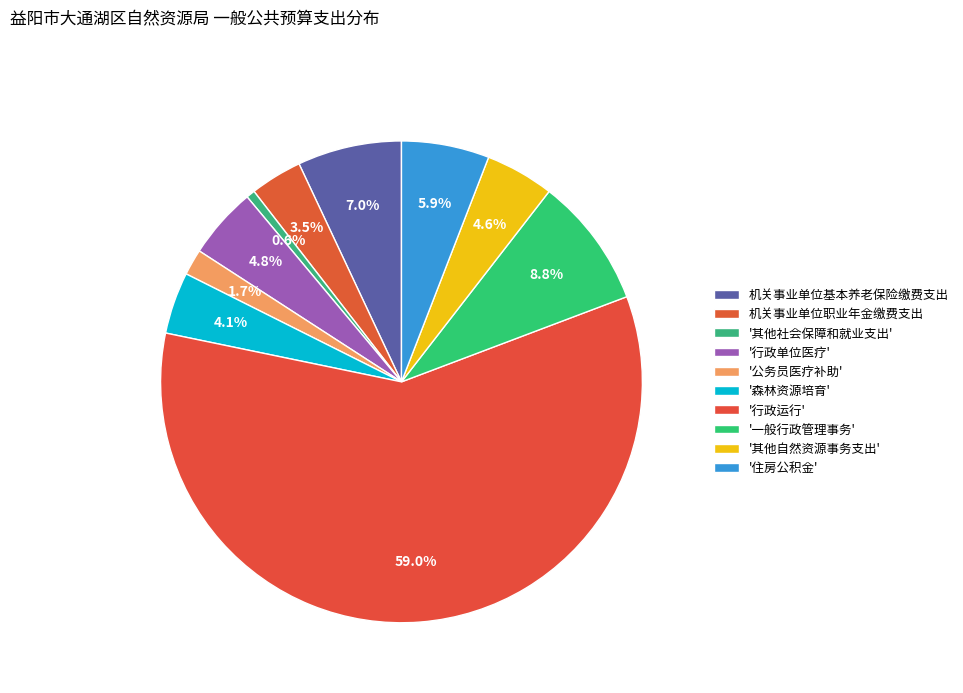

Rank the categories by value from lowest to highest.

其他社会保障和就业支出, 公务员医疗补助, 机关事业单位职业年金缴费支出, 森林资源培育, 其他自然资源事务支出, 行政单位医疗, 住房公积金, 机关事业单位基本养老保险缴费支出, 一般行政管理事务, 行政运行